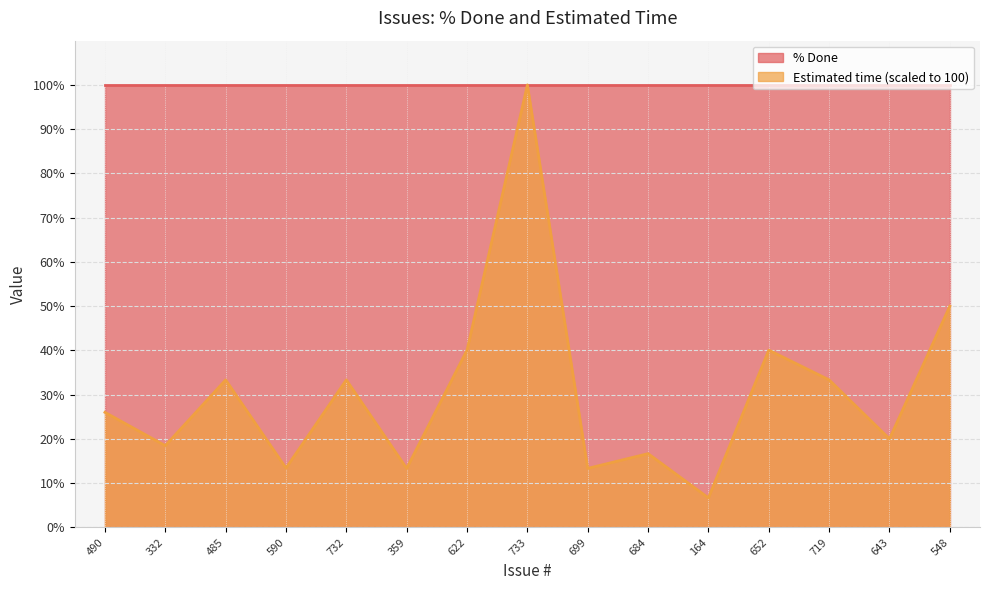

What is the average value?

30.5